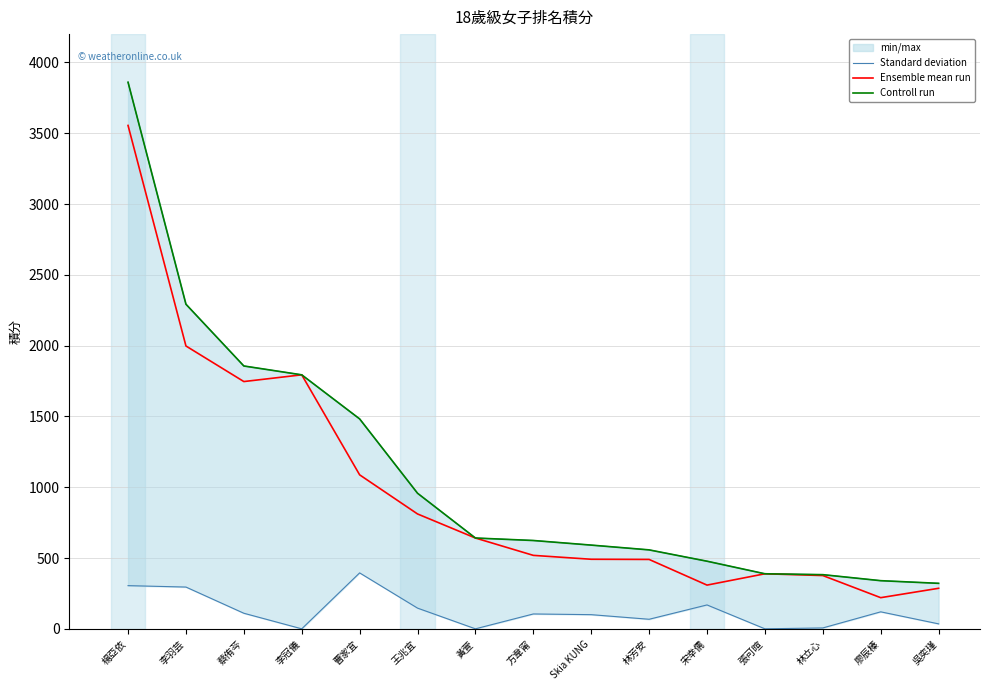

Reading right to left, list all the values displayed in this chart.

Standard deviation: 吳奕瑾=321.2	廖辰榛=340.0	林立心=382.5	張可暄=388.8	宋幸儒=477.5	林芳安=557.5	Skia KUNG=591.2	方韋甯=623.8	黃萱=641.2	王兆宜=957.5	曹家宜=1482.5	李冠儀=1793.8	蔡侑芩=1856.2	李羽芸=2292.5	楊亞依=3860.0
Ensemble mean run: 吳奕瑾=286.2	廖辰榛=220.0	林立心=376.2	張可暄=388.8	宋幸儒=308.8	林芳安=490.0	Skia KUNG=491.2	方韋甯=518.8	黃萱=641.2	王兆宜=811.2	曹家宜=1087.5	李冠儀=1793.8	蔡侑芩=1746.2	李羽芸=1997.5	楊亞依=3555.0
Controll run: 吳奕瑾=321.2	廖辰榛=340.0	林立心=382.5	張可暄=388.8	宋幸儒=477.5	林芳安=557.5	Skia KUNG=591.2	方韋甯=623.8	黃萱=641.2	王兆宜=957.5	曹家宜=1482.5	李冠儀=1793.8	蔡侑芩=1856.2	李羽芸=2292.5	楊亞依=3860.0